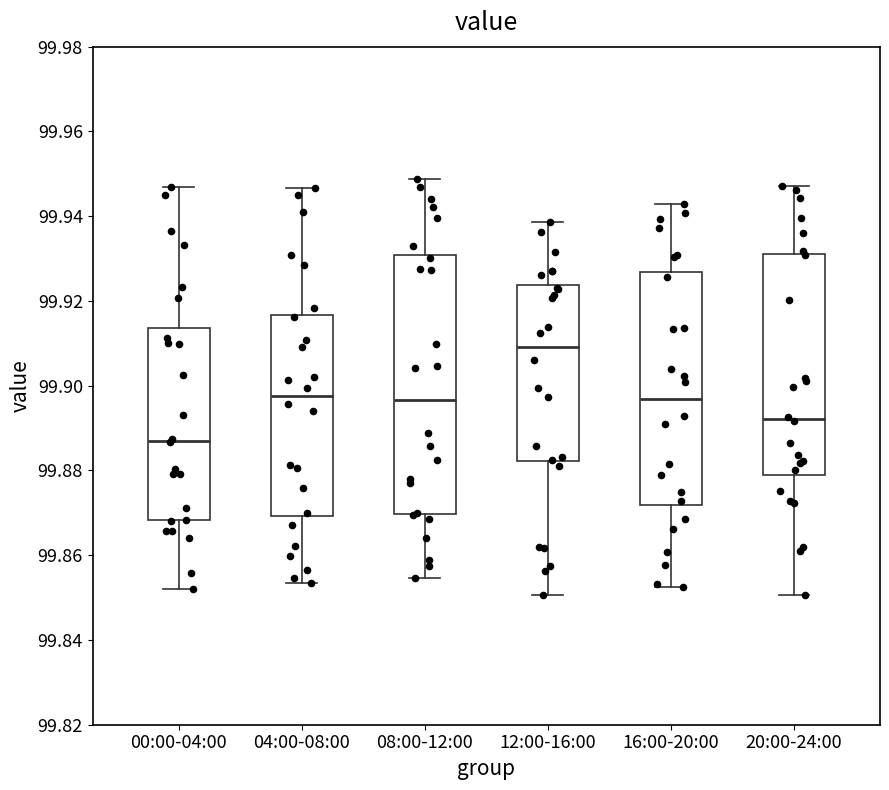

Reading left to right, read every box against the y-axis: the position of its median line, the range the box covers, and the ends of its whiskers. The values are not printed on the chart, so give them approximately, as read against the axis.

00:00-04:00: median 99.888, box 99.868 to 99.914, whiskers 99.852 to 99.946
04:00-08:00: median 99.898, box 99.870 to 99.916, whiskers 99.854 to 99.946
08:00-12:00: median 99.896, box 99.870 to 99.930, whiskers 99.854 to 99.948
12:00-16:00: median 99.910, box 99.882 to 99.924, whiskers 99.850 to 99.938
16:00-20:00: median 99.896, box 99.872 to 99.926, whiskers 99.852 to 99.942
20:00-24:00: median 99.892, box 99.878 to 99.932, whiskers 99.850 to 99.948